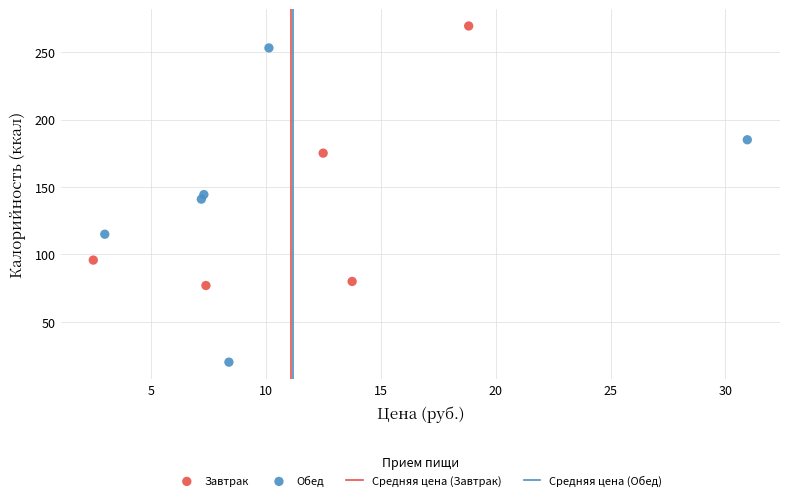

Which series has the widest spread of Y values?

Обед